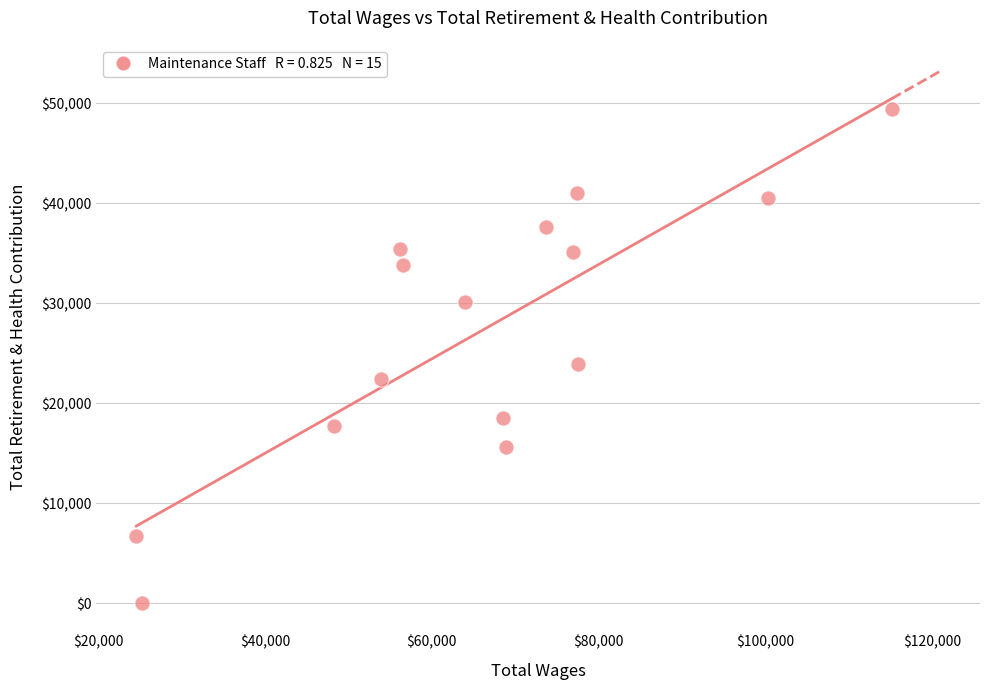

What is the range of X values (max minus min)?

90609